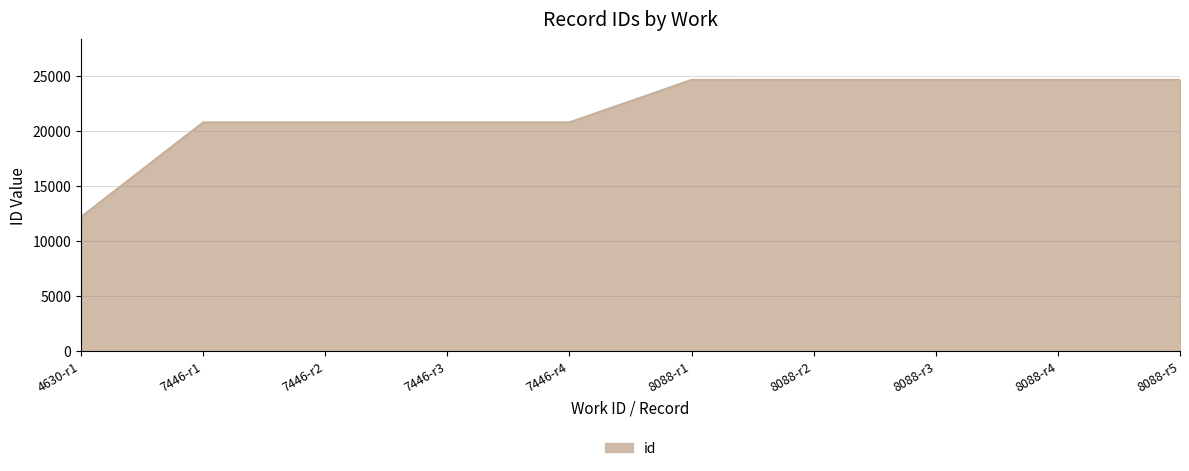

What is the average value?

21879